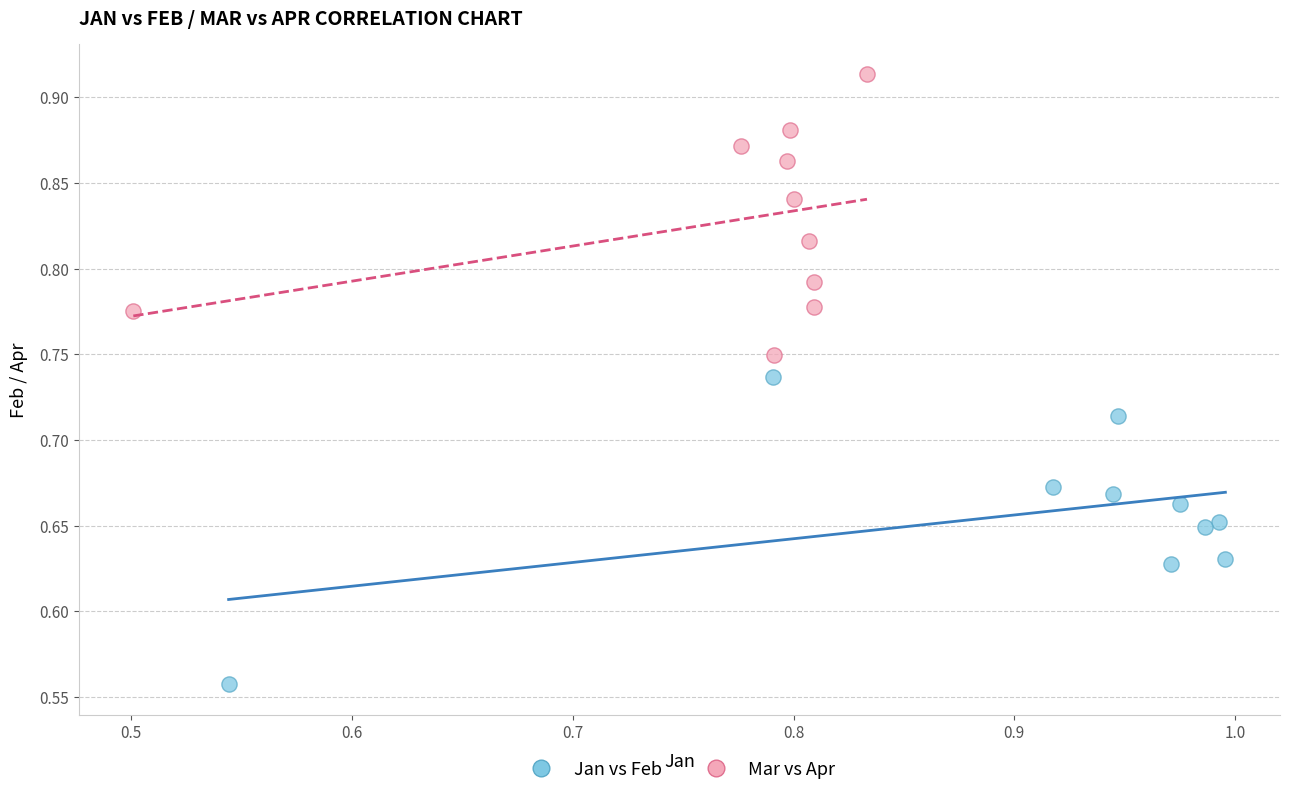

Which series has the widest spread of Y values?

Jan vs Feb